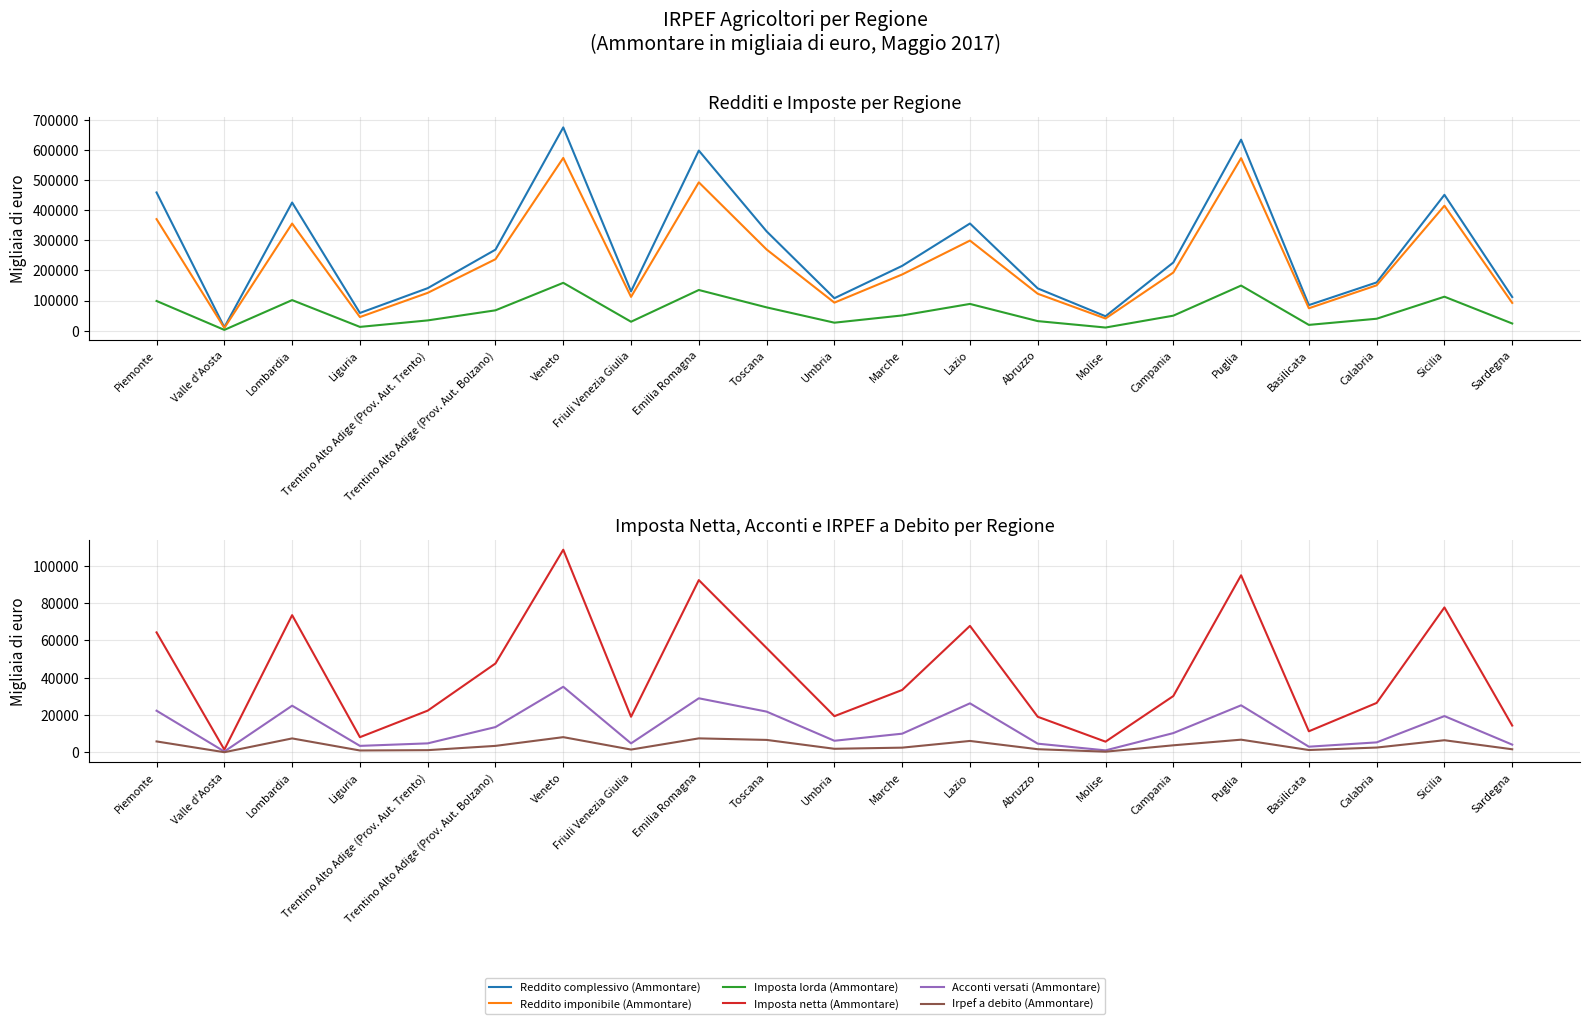

What is the label of the 2nd point from the left?

Valle d'Aosta